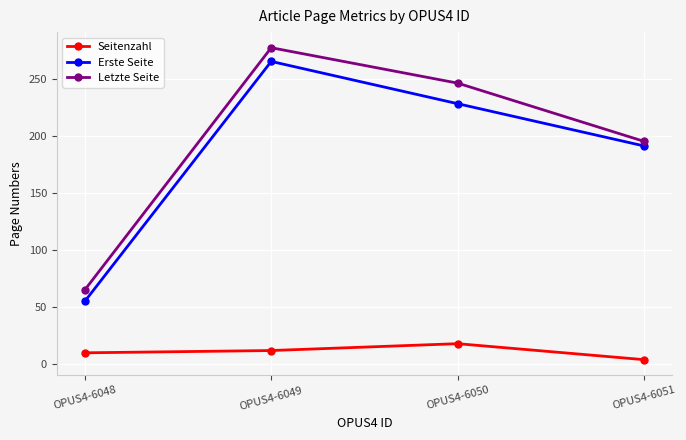

Rank the series at OPUS4-6050 from lowest to highest value.

Seitenzahl, Erste Seite, Letzte Seite